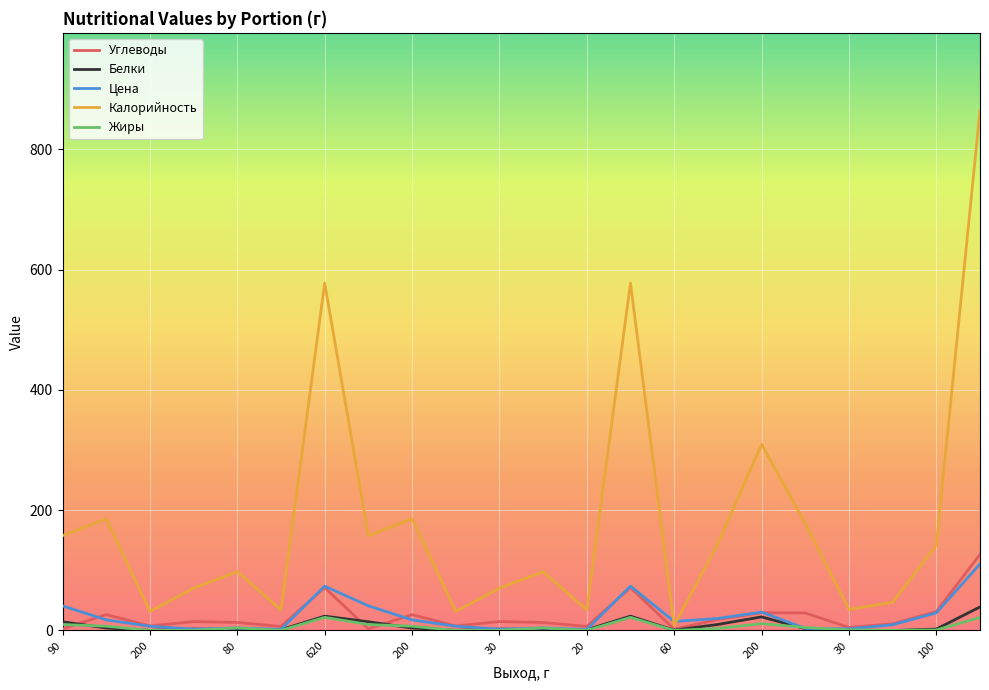

Which series has the largest total across all categories?

Калорийность